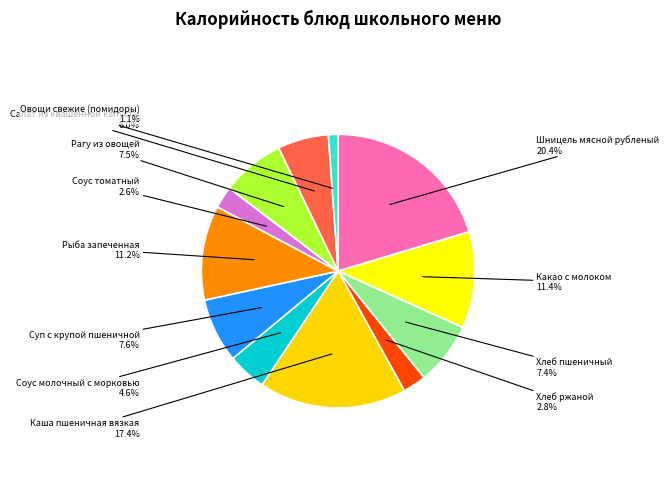

To the nearest percent, what is the combined percentage of Соус томатный and Рыба запеченная?

14%